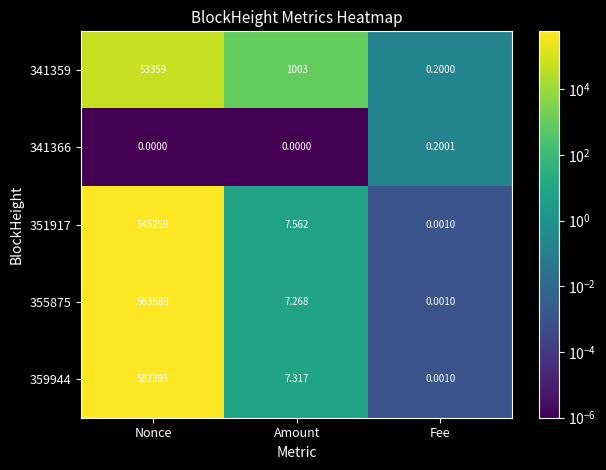

Count the number of data series in this chart.

5